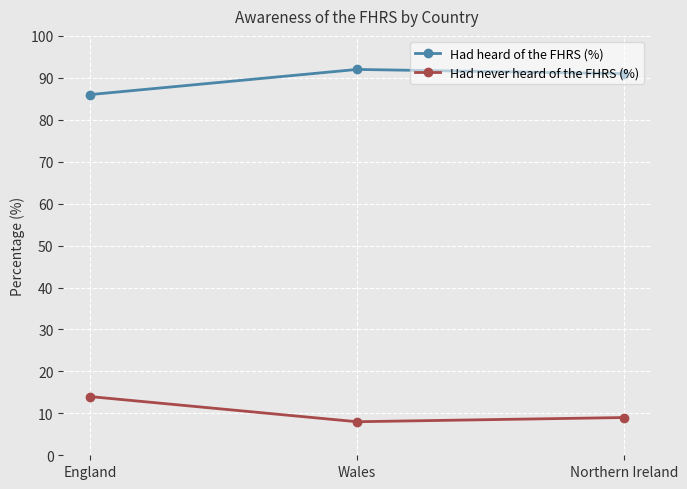

Which category has the lowest value in the Had heard of the FHRS (%) series?

England